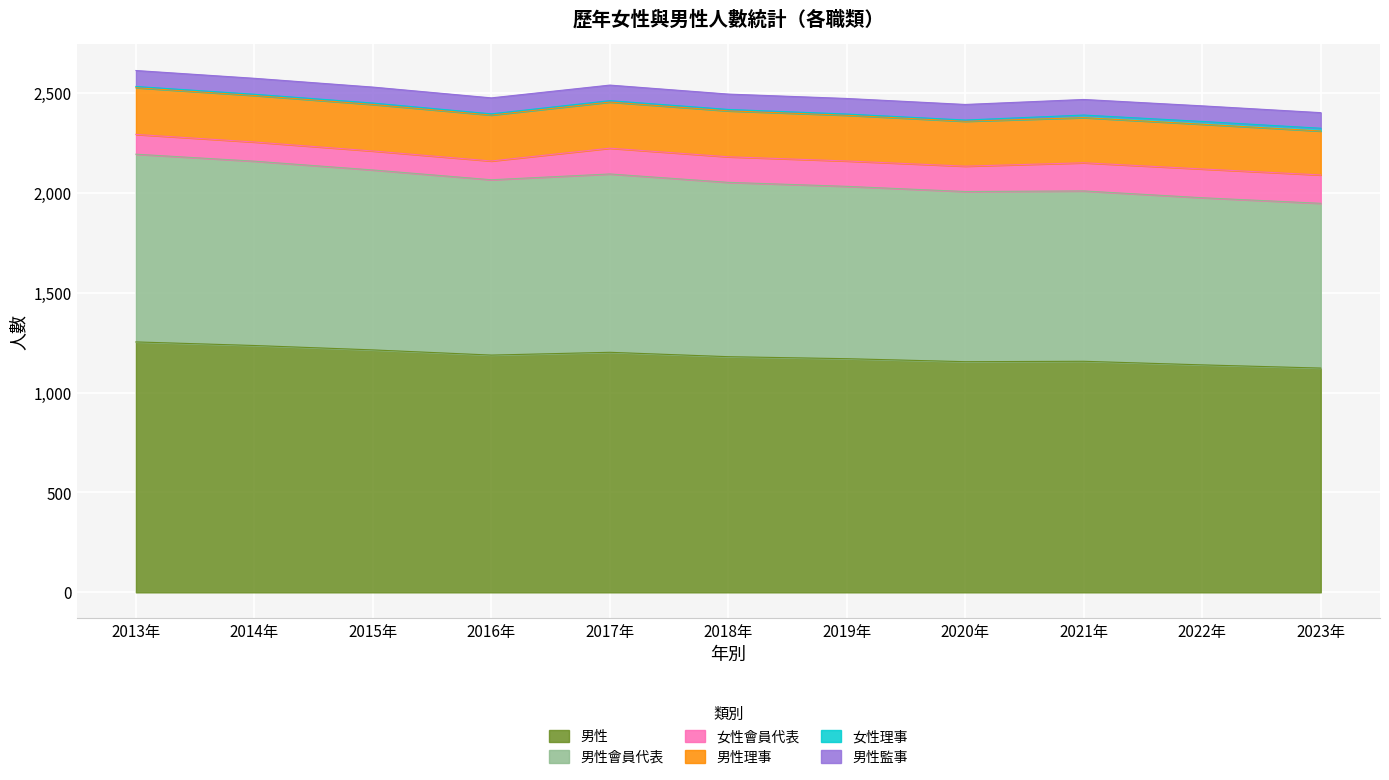

How many interior local valleys does the 女性理事 series have?

1